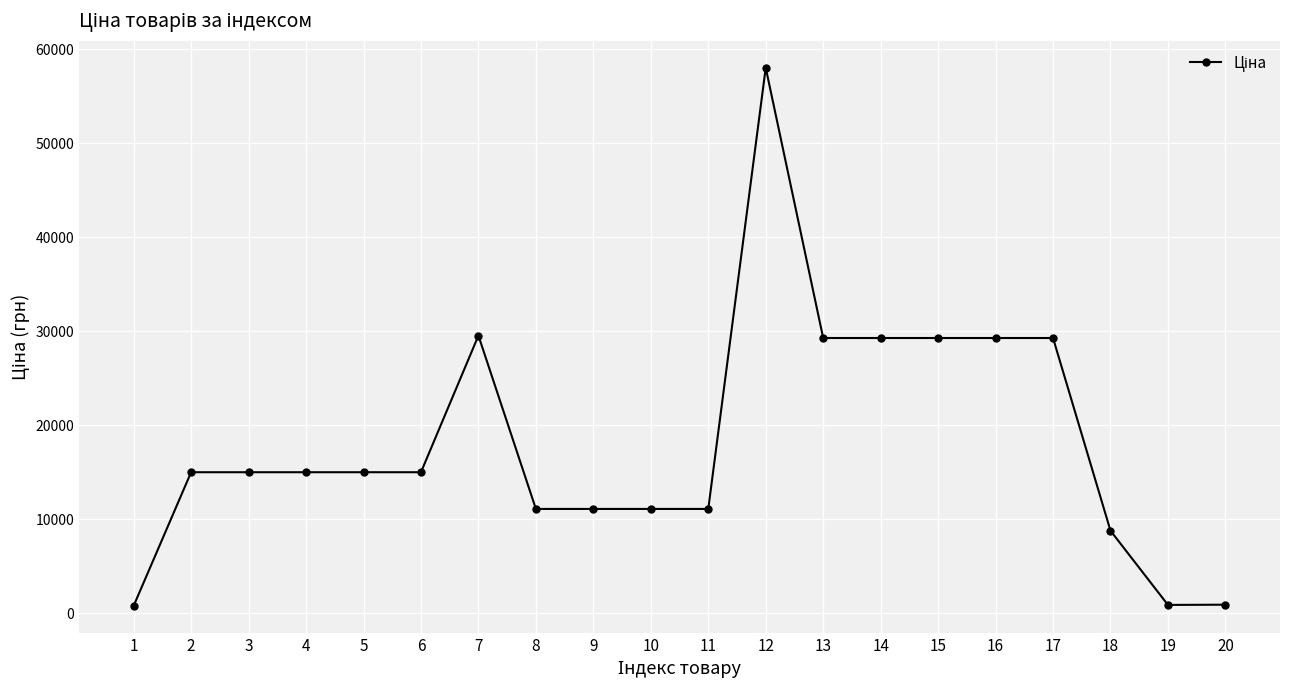

What is the greatest value displayed?

58037.0